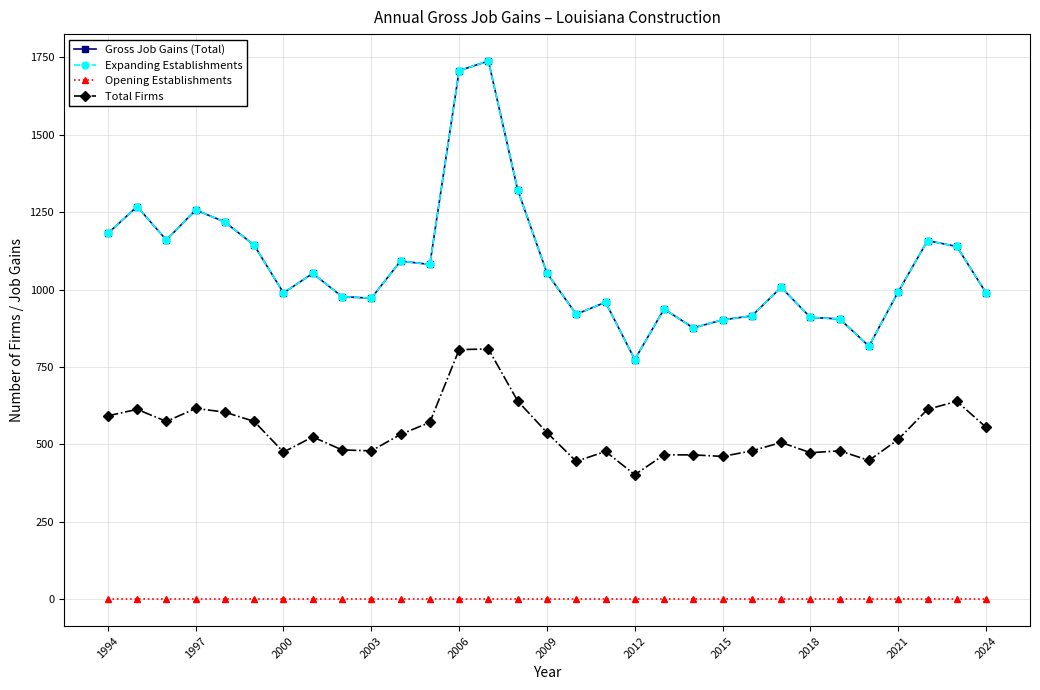

Does the chart have visible grid lines?

Yes